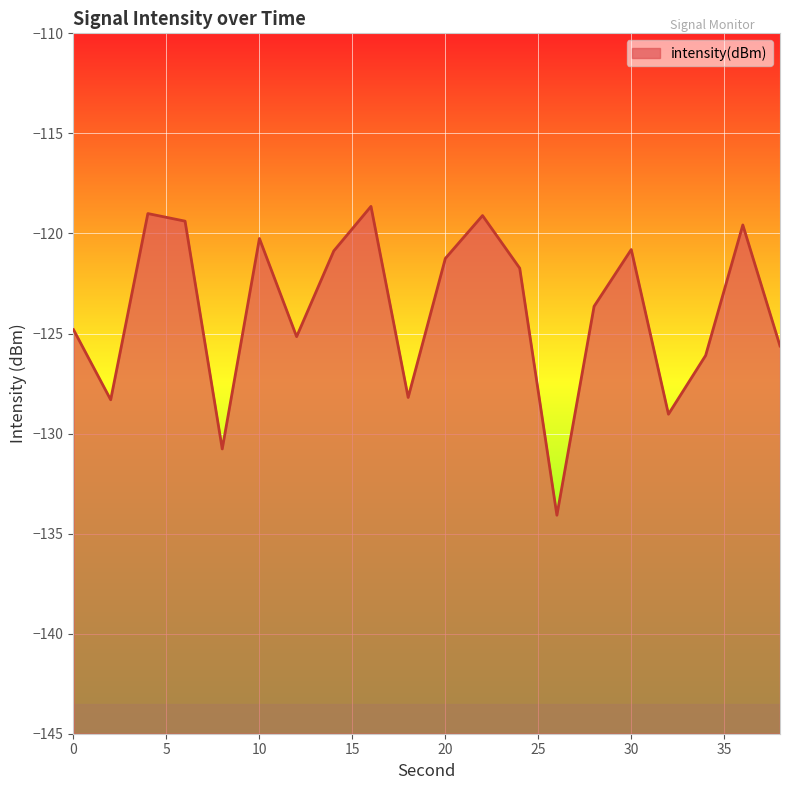

Count the number of values greater than -121.

8